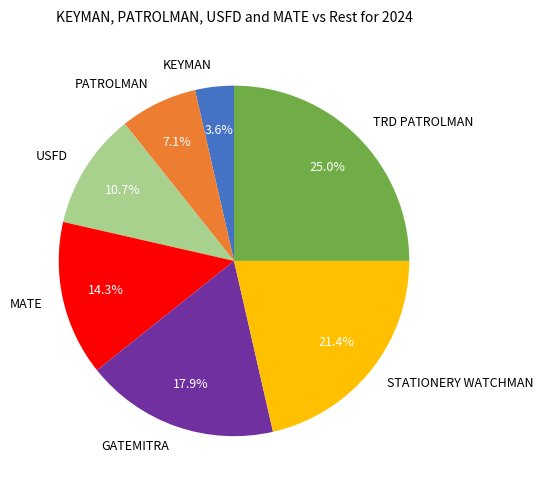

Does any single category account for the majority?

No